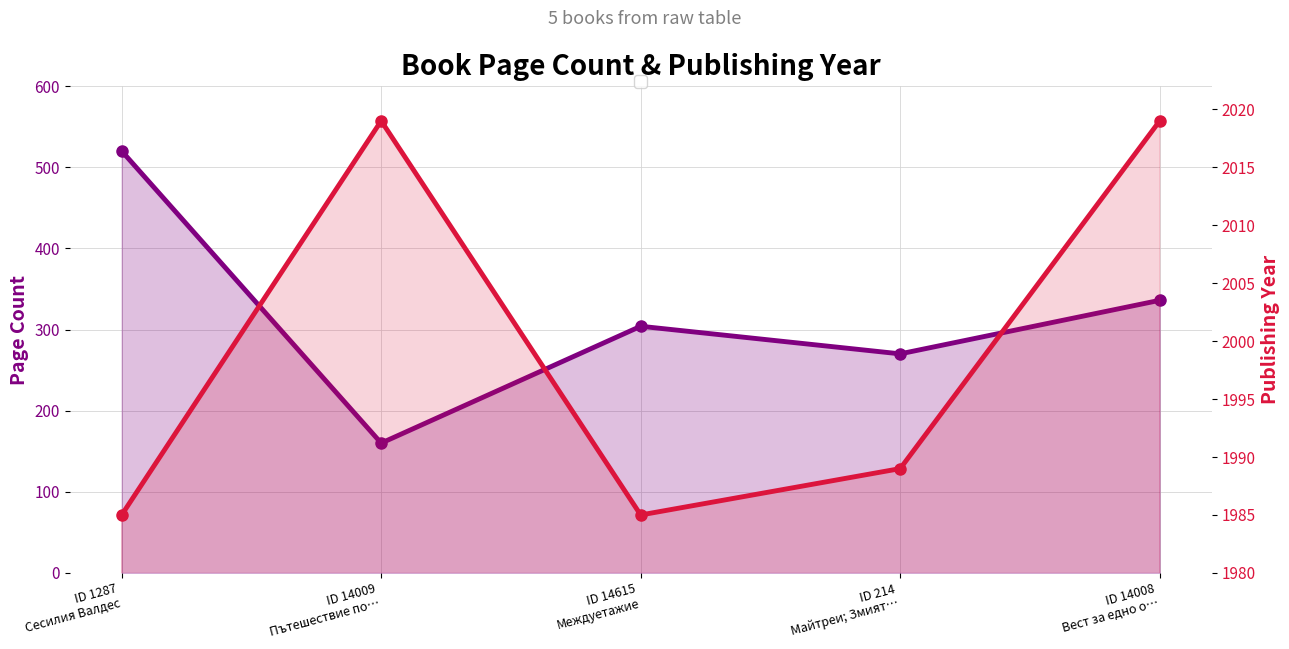

Rank the categories by publishingYear value from highest to lowest.

ID 14009
Пътешествие по…, ID 14008
Вест за едно о…, ID 214
Майтреи; Змият…, ID 1287
Сесилия Валдес, ID 14615
Междуетажие